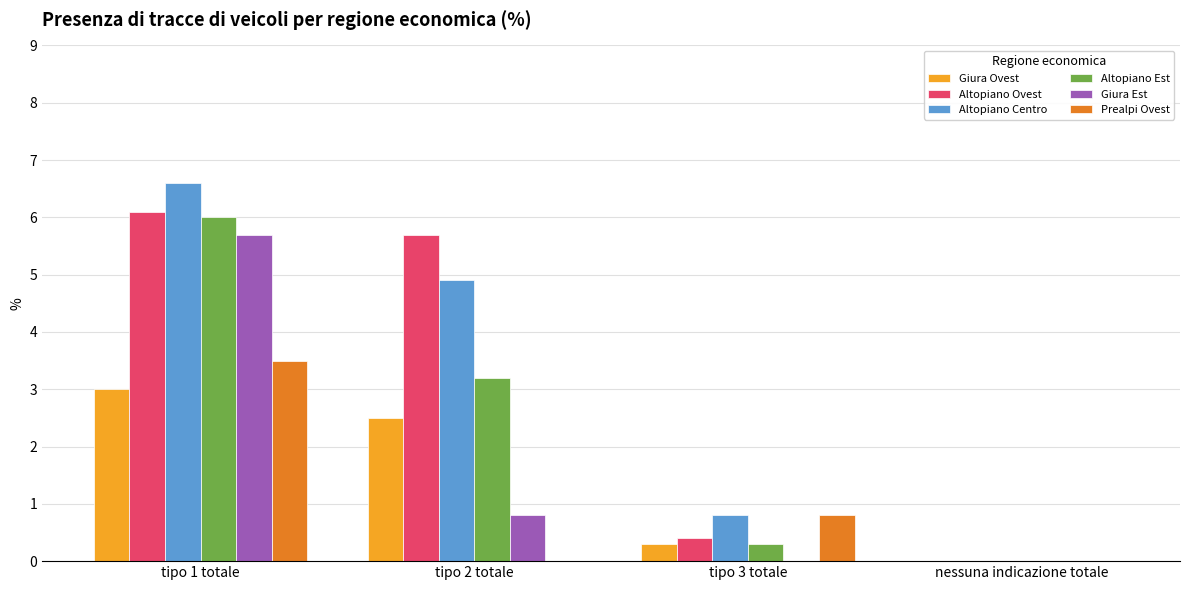

What is the sum of the Prealpi Ovest values at tipo 3 totale and nessuna indicazione totale?

0.8